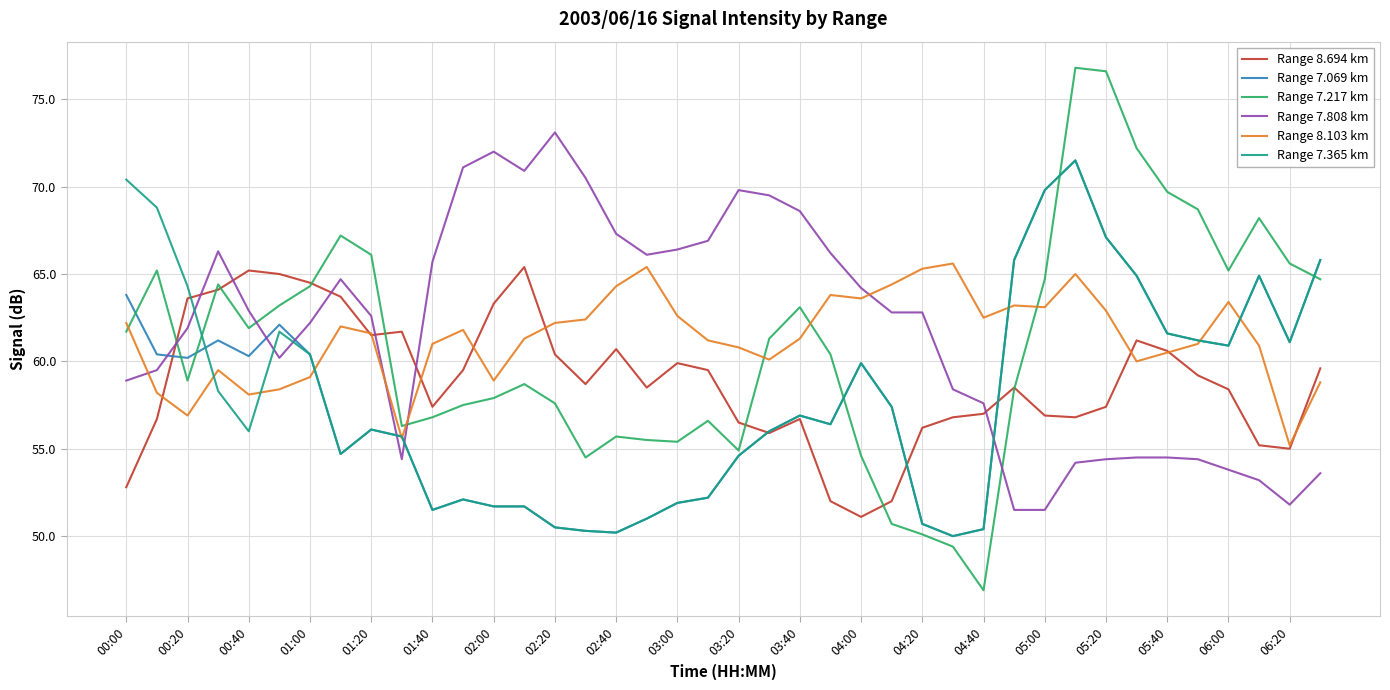

What is the maximum value shown in the chart?

76.8